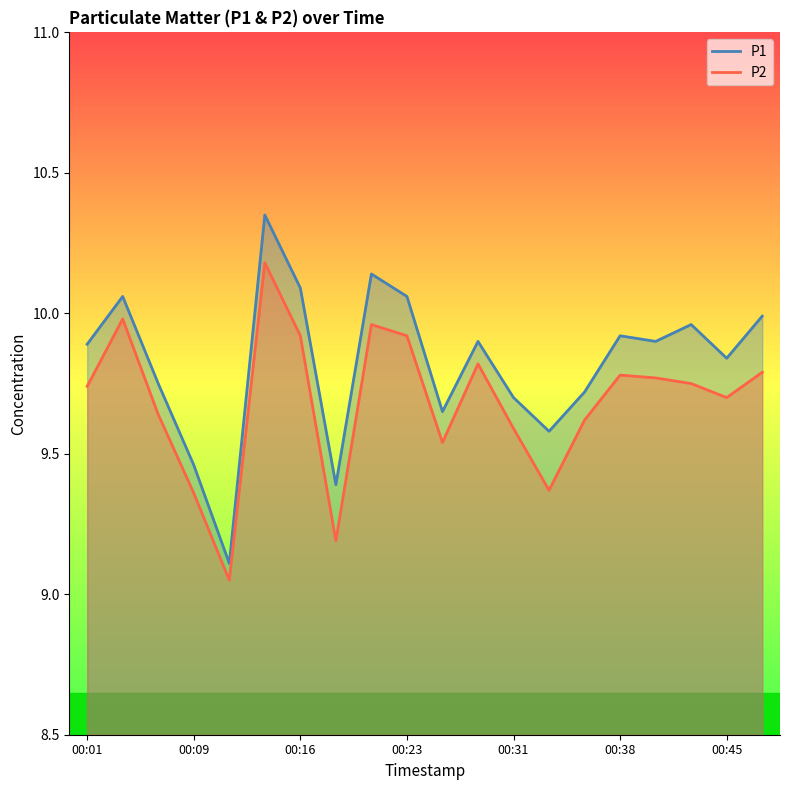

Where is P2 nearest to the value 9?

00:11